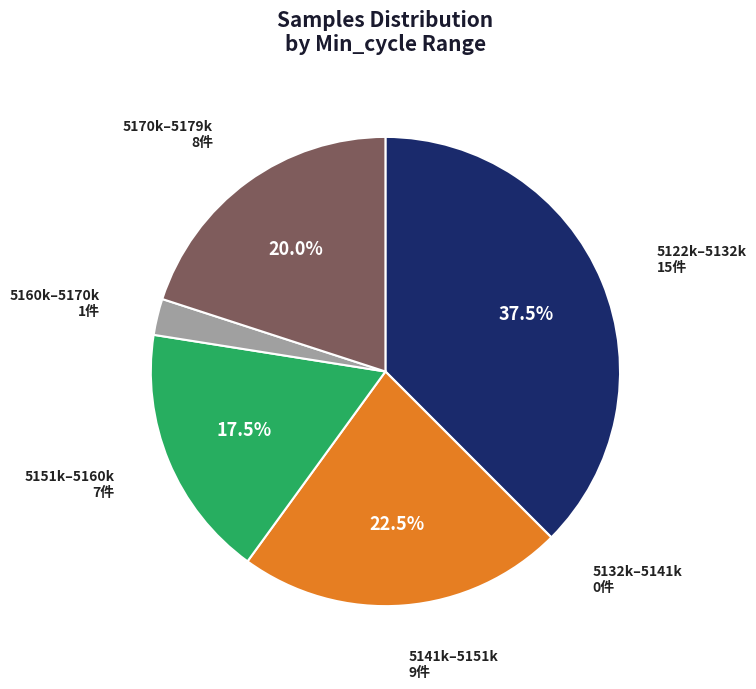

Does any single category account for the majority?

No